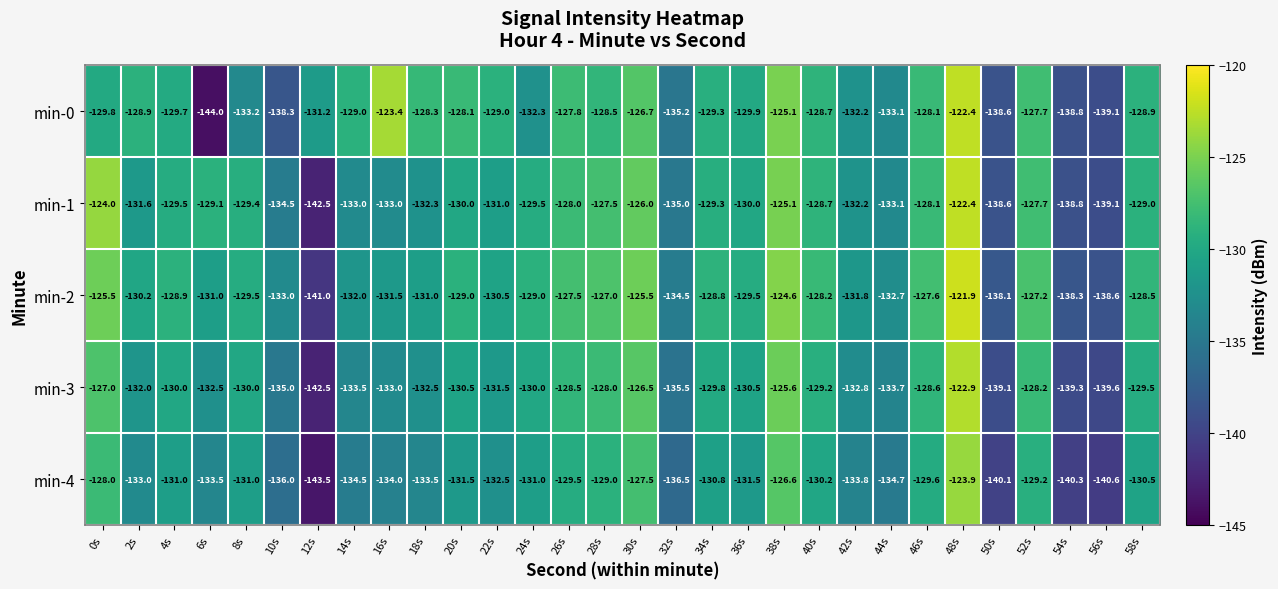

Which series has the largest total across all categories?

min-2